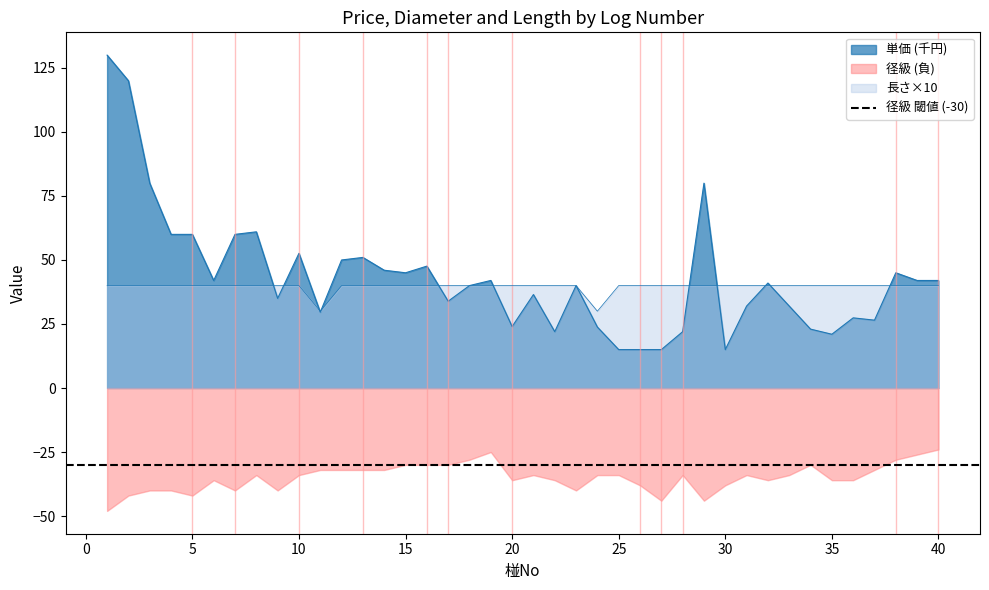

Between which two adjacent categories do 単価 and 長さ first intersect?

8 and 9